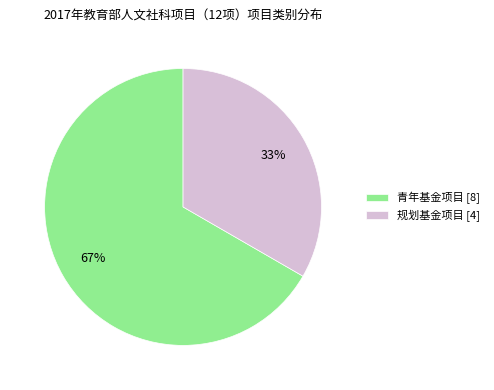

Count the number of slices in the pie.

2